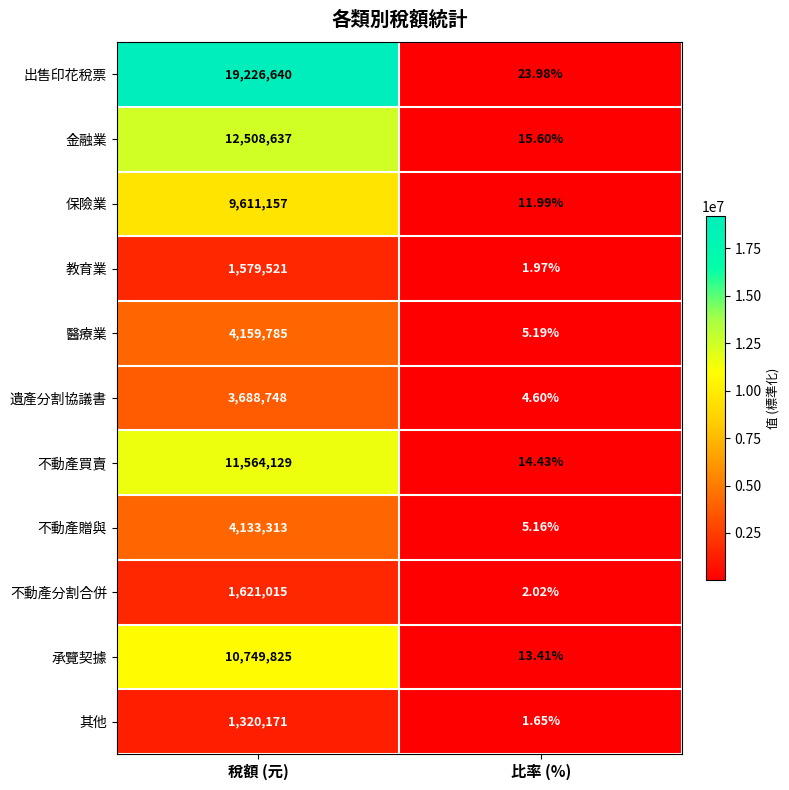

Is the value of 保險業 at 比率 (%) greater than the value of 遺產分割協議書 at 稅額 (元)?

No